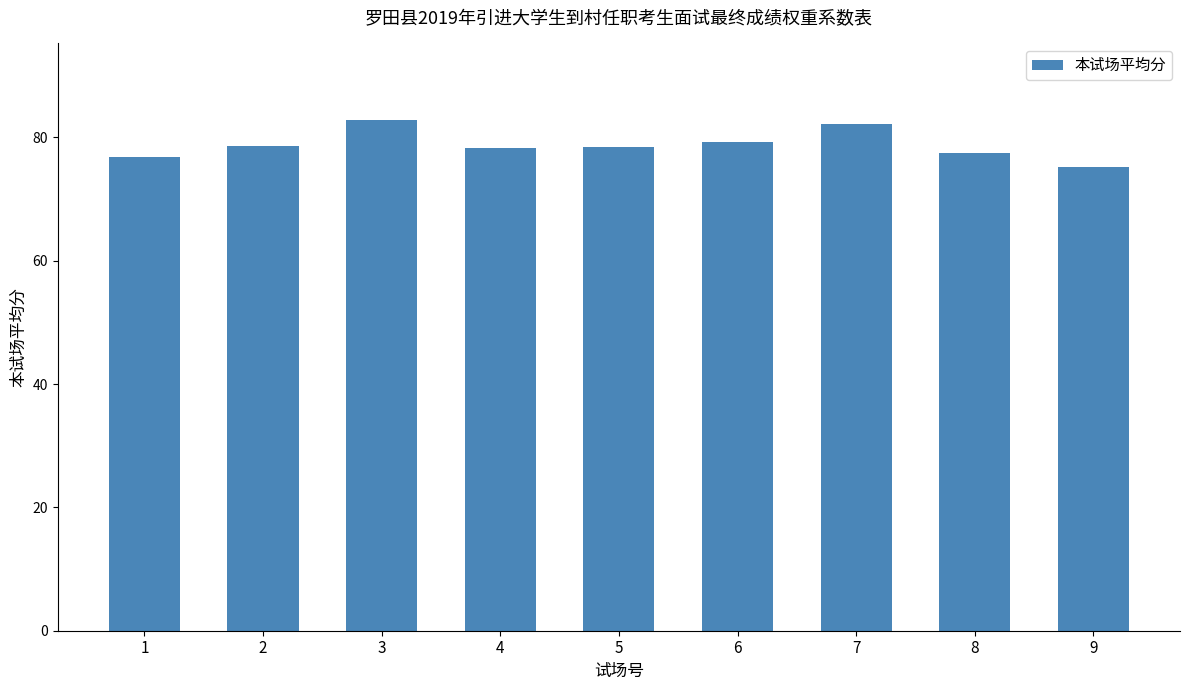

What is the greatest value displayed?

82.8